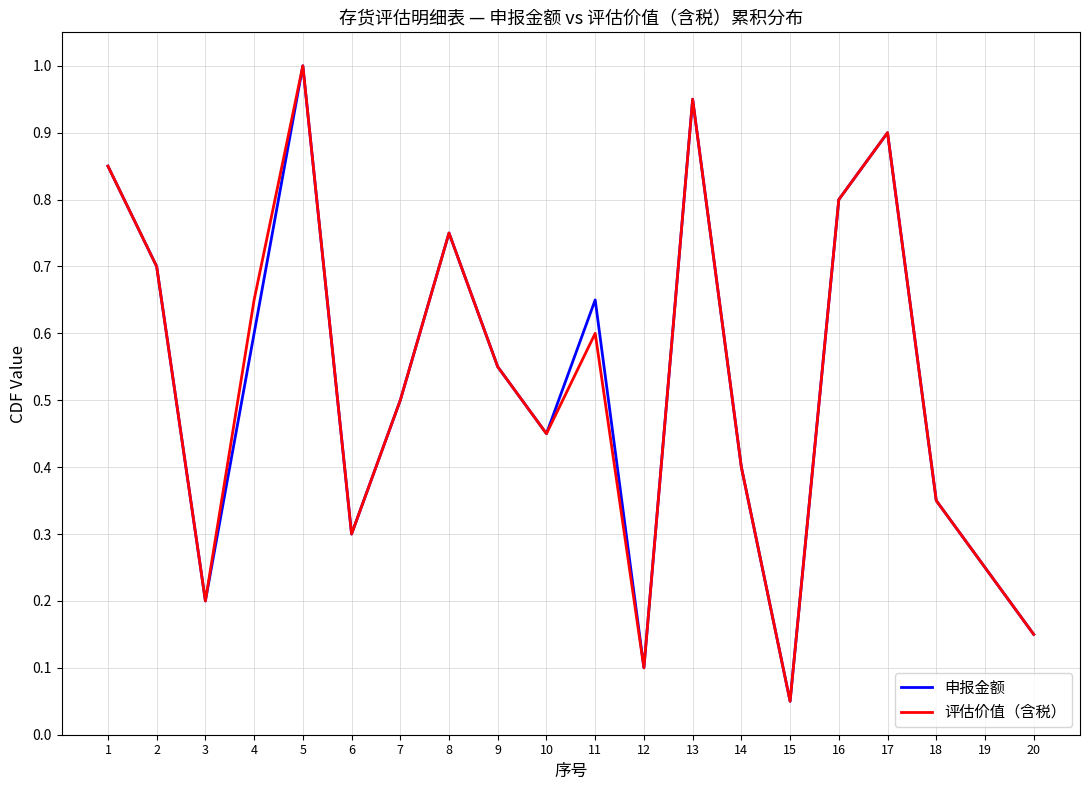

The value of 评估价值（含税） at 8 is 0.4. True or false?

False